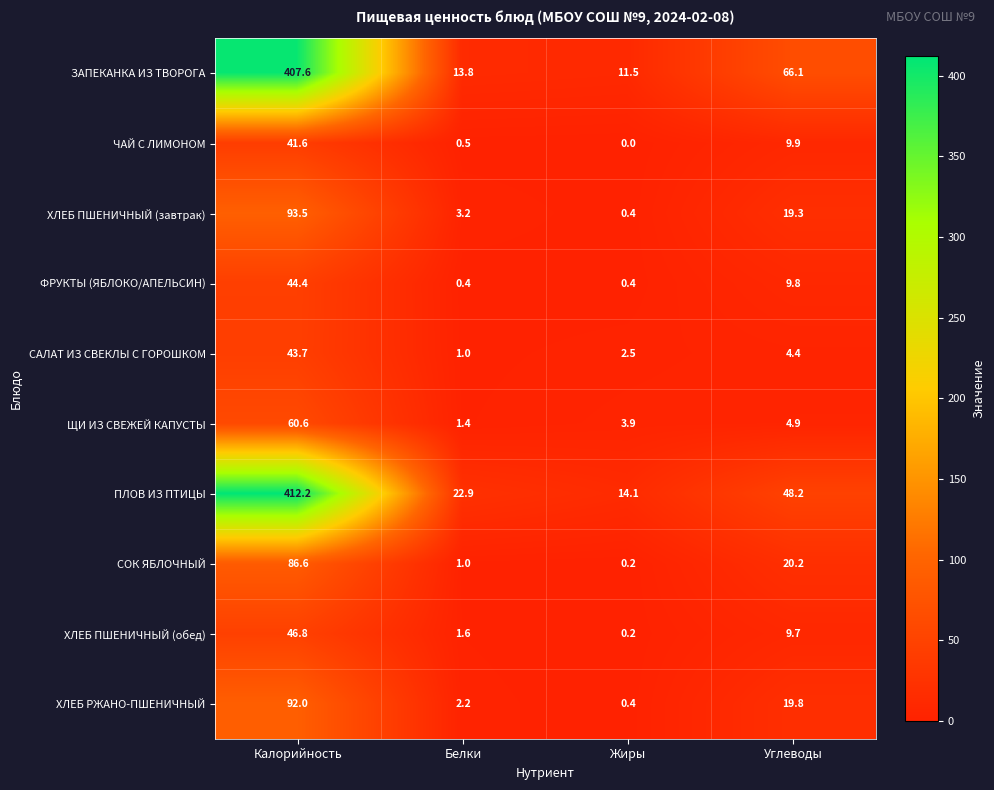

How many values in the ХЛЕБ РЖАНО-ПШЕНИЧНЫЙ series exceed 19?

2